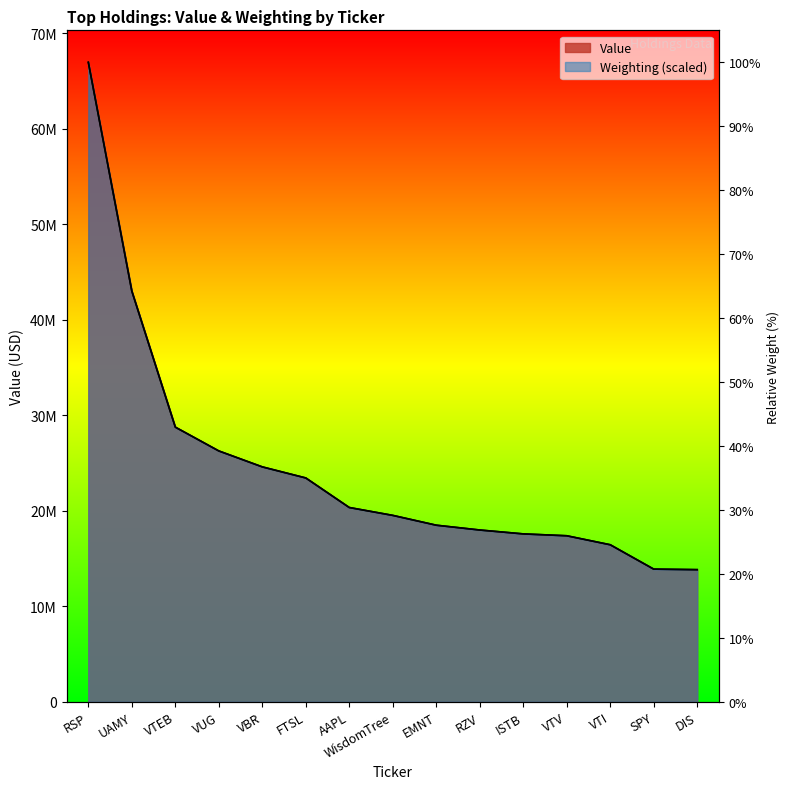

Reading left to right, what are all the values shown in this chart?

Value: RSP=66952000.0	UAMY=43005000.0	VTEB=28757000.0	VUG=26267000.0	VBR=24599000.0	FTSL=23437000.0	AAPL=20345000.0	WisdomTree=19518000.0	EMNT=18490000.0	RZV=17988000.0	ISTB=17579000.0	VTV=17387000.0	VTI=16443000.0	SPY=13893000.0	DIS=13840000.0
Weighting: RSP=66952000.0	UAMY=42999600.6	VTEB=28758702.5	VUG=26266545.3	VBR=24595217.7	FTSL=23438144.8	AAPL=20342727.3	WisdomTree=19521897.8	EMNT=18493388.5	RZV=17989023.3	ISTB=17583553.3	VTV=17385763.1	VTI=16446259.4	SPY=13894765.1	DIS=13835428.1